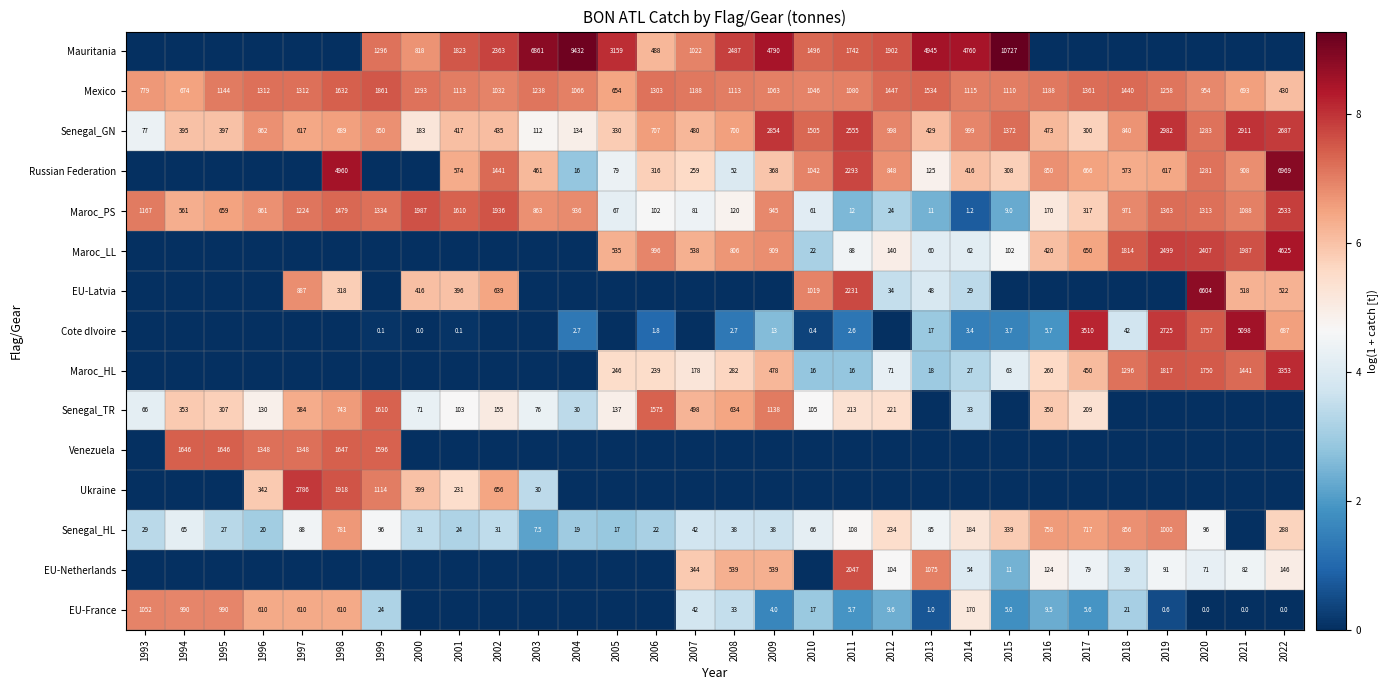

Is the value of Cote dIvoire at 1999 greater than the value of Russian Federation at 2002?

No